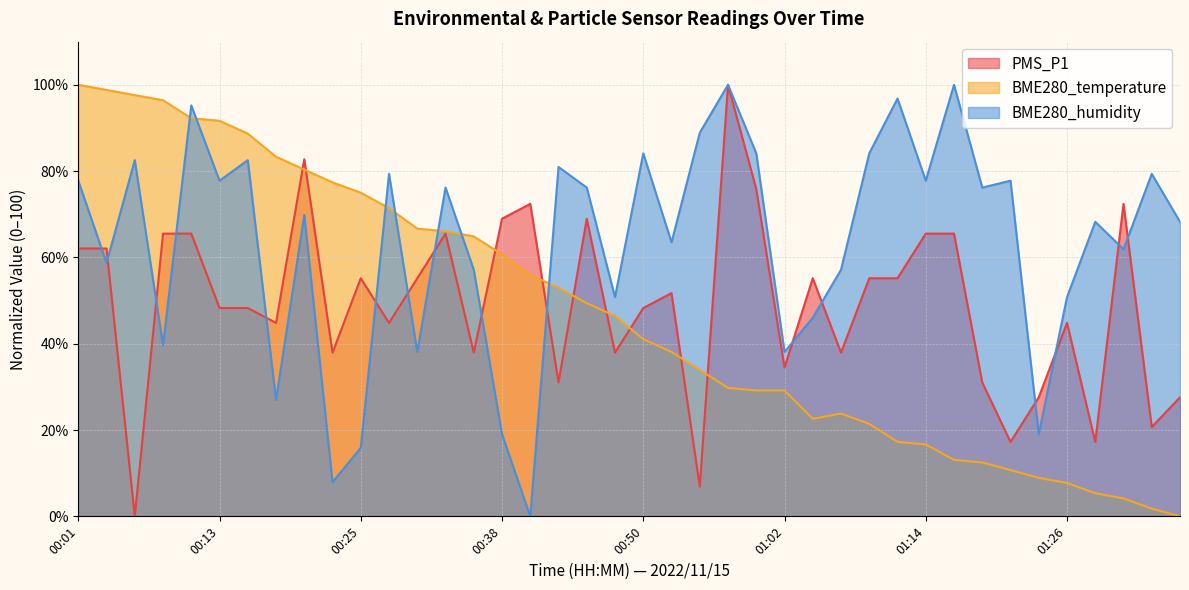

What is the sum of all BME280_temperature values?

1883.3